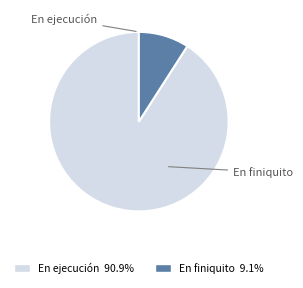

How many slices are in this pie chart?

2